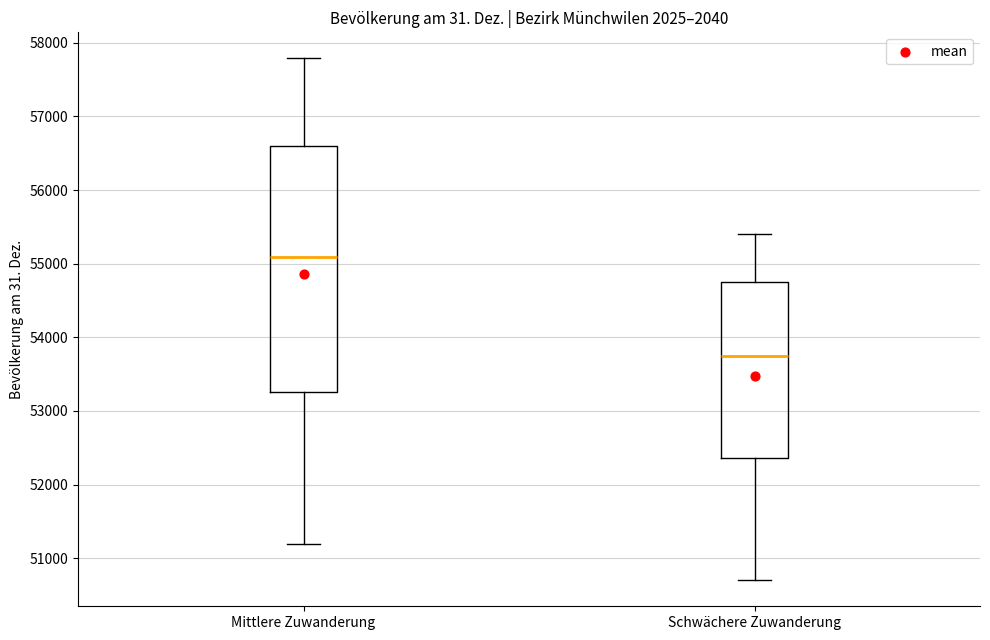

Where does the median line of the box for Mittlere Zuwanderung sit on the y-axis? The values are not printed on the chart, so give them approximately, as read against the axis.

55100